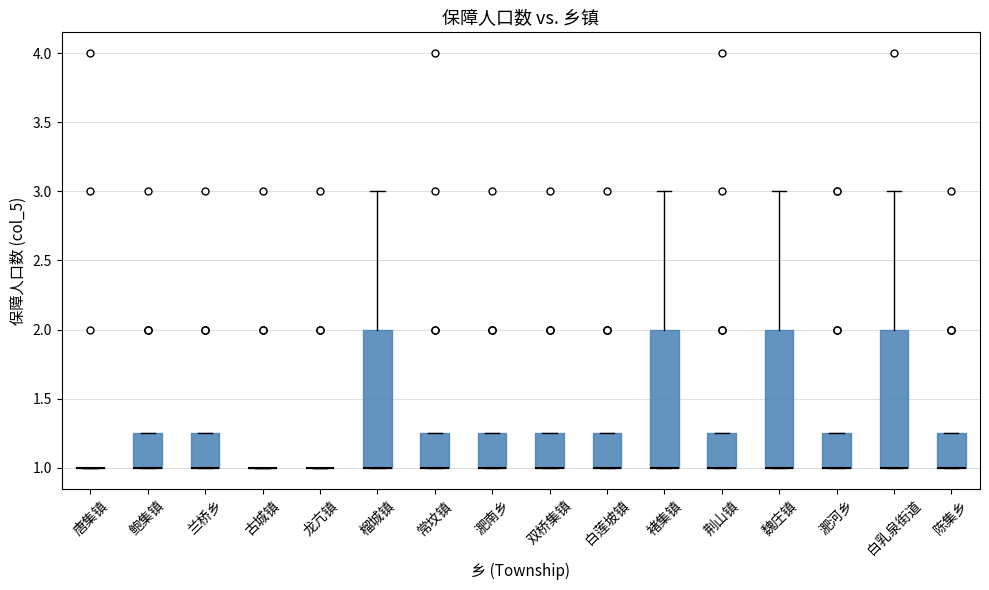

Reading left to right, transcribe this box plot: for each box, give where its median line is, the range the box spans, and where its two whiskers end, as read against the y-axis. The values are not printed on the chart, so give them approximately, as read against the axis.

唐集镇: box collapsed to a line at 1.00, whiskers 1.00 to 1.00
鲍集镇: median 1.00 (drawn on the box's lower edge), box 1.00 to 1.25, whiskers 1.00 to 1.25
兰桥乡: median 1.00 (drawn on the box's lower edge), box 1.00 to 1.25, whiskers 1.00 to 1.25
古城镇: box collapsed to a line at 1.00, whiskers 1.00 to 1.00
龙亢镇: box collapsed to a line at 1.00, whiskers 1.00 to 1.00
榴城镇: median 1.00 (drawn on the box's lower edge), box 1.00 to 2.00, whiskers 1.00 to 3.00
常坟镇: median 1.00 (drawn on the box's lower edge), box 1.00 to 1.25, whiskers 1.00 to 1.25
淝南乡: median 1.00 (drawn on the box's lower edge), box 1.00 to 1.25, whiskers 1.00 to 1.25
双桥集镇: median 1.00 (drawn on the box's lower edge), box 1.00 to 1.25, whiskers 1.00 to 1.25
白莲坡镇: median 1.00 (drawn on the box's lower edge), box 1.00 to 1.25, whiskers 1.00 to 1.25
褚集镇: median 1.00 (drawn on the box's lower edge), box 1.00 to 2.00, whiskers 1.00 to 3.00
荆山镇: median 1.00 (drawn on the box's lower edge), box 1.00 to 1.25, whiskers 1.00 to 1.25
魏庄镇: median 1.00 (drawn on the box's lower edge), box 1.00 to 2.00, whiskers 1.00 to 3.00
淝河乡: median 1.00 (drawn on the box's lower edge), box 1.00 to 1.25, whiskers 1.00 to 1.25
白乳泉街道: median 1.00 (drawn on the box's lower edge), box 1.00 to 2.00, whiskers 1.00 to 3.00
陈集乡: median 1.00 (drawn on the box's lower edge), box 1.00 to 1.25, whiskers 1.00 to 1.25